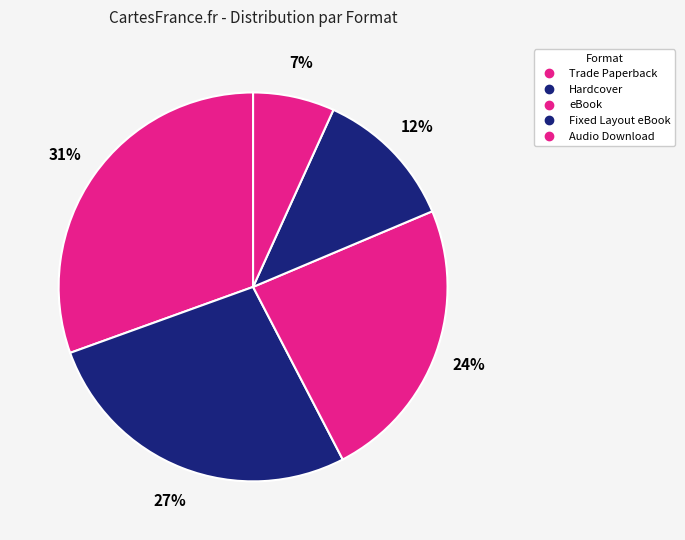

Is there any slice that represents more than half of the pie?

No